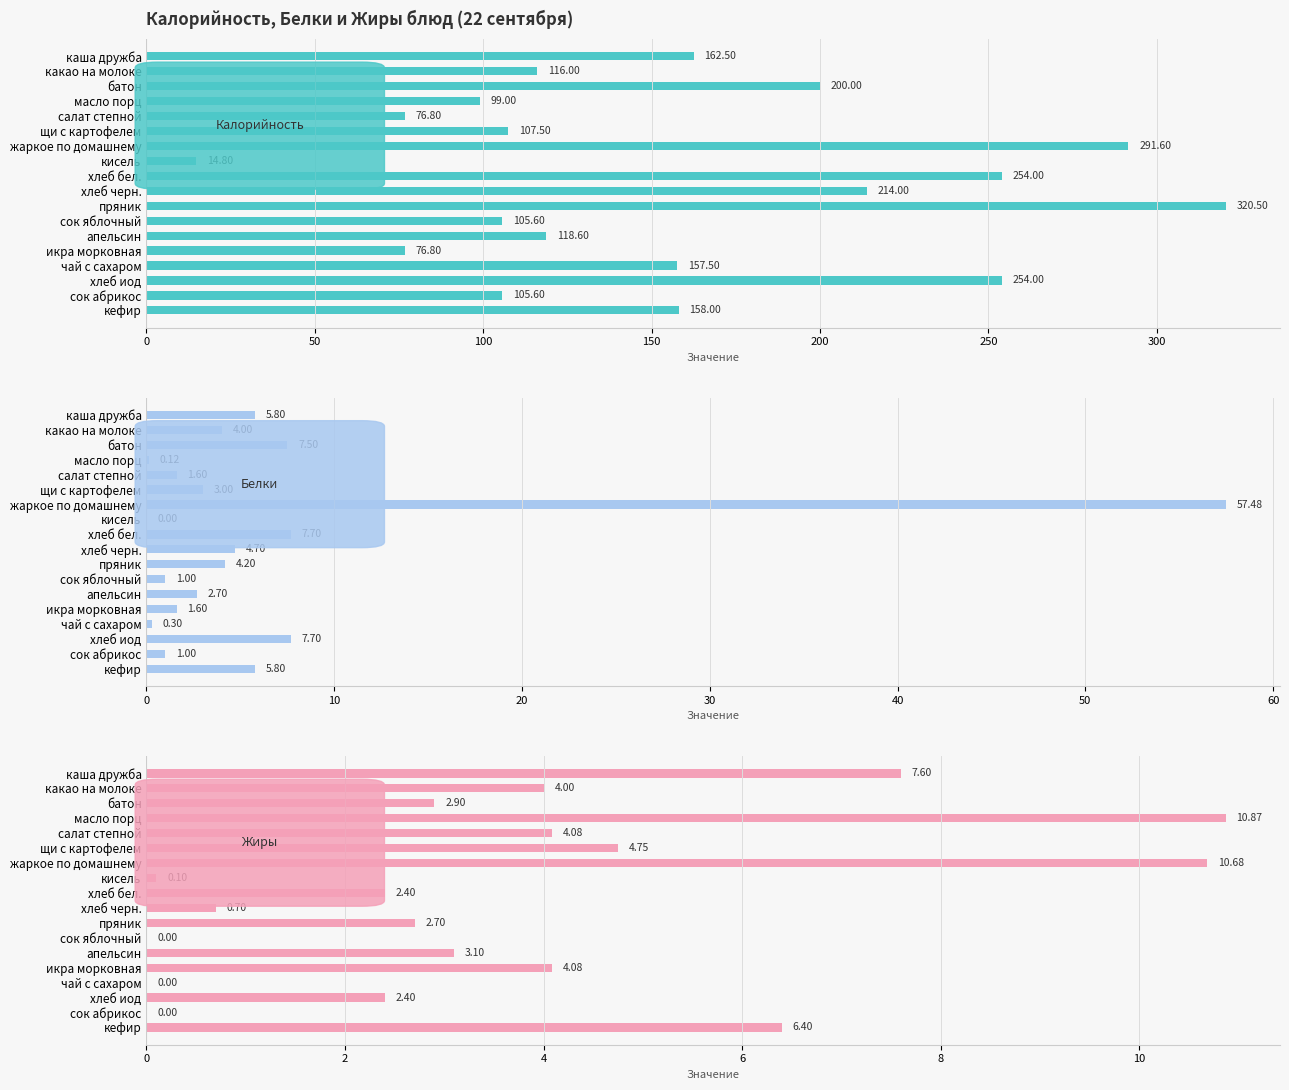

List the series in order of their peak value, lowest first.

Жиры, Белки, Калорийность